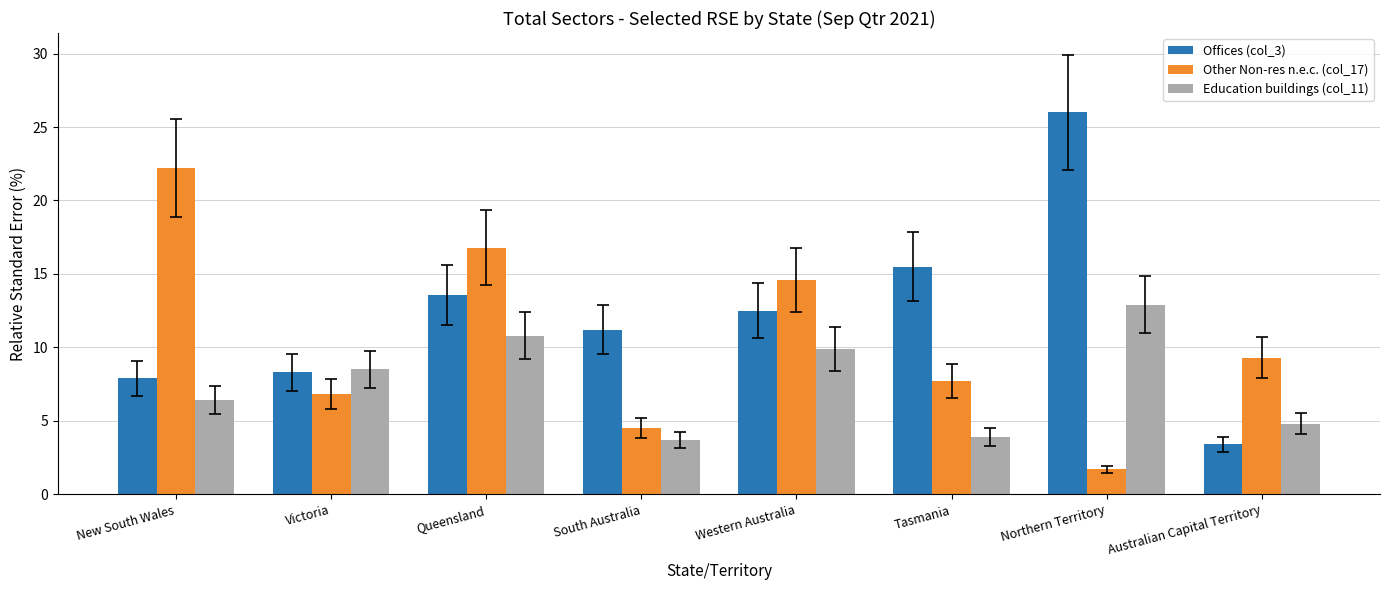

Reading right to left, what are all the values shown in this chart?

Offices (col_3): Australian Capital Territory=3.4	Northern Territory=26.0	Tasmania=15.5	Western Australia=12.5	South Australia=11.2	Queensland=13.6	Victoria=8.3	New South Wales=7.9
Other Non-res n.e.c. (col_17): Australian Capital Territory=9.3	Northern Territory=1.7	Tasmania=7.7	Western Australia=14.6	South Australia=4.5	Queensland=16.8	Victoria=6.8	New South Wales=22.2
Education buildings (col_11): Australian Capital Territory=4.8	Northern Territory=12.9	Tasmania=3.9	Western Australia=9.9	South Australia=3.7	Queensland=10.8	Victoria=8.5	New South Wales=6.4